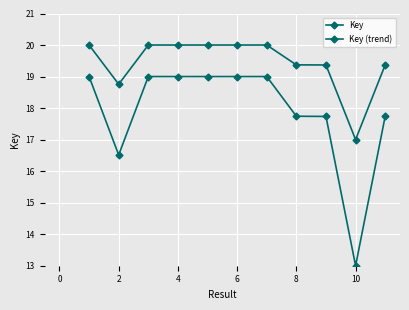

True or false: Key (trend) and Key cross at least once.

False